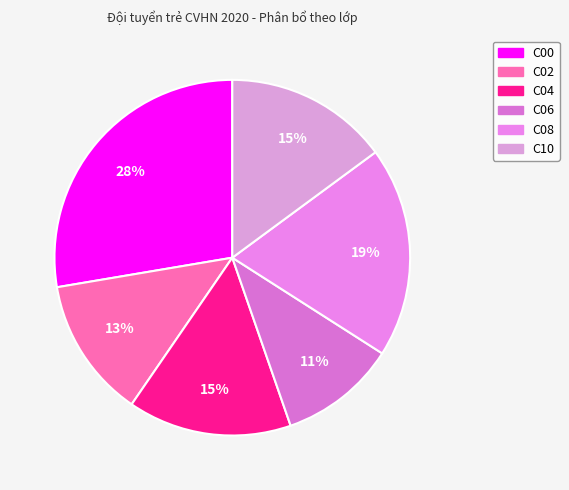

Is C06 the majority of the pie?

No